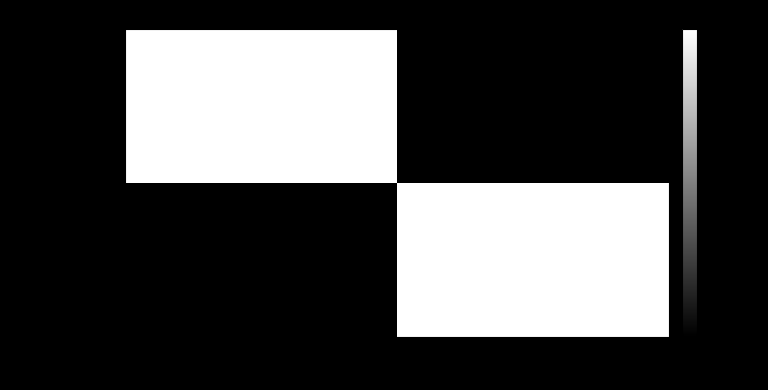

What is the minimum value shown in the chart?

-0.2